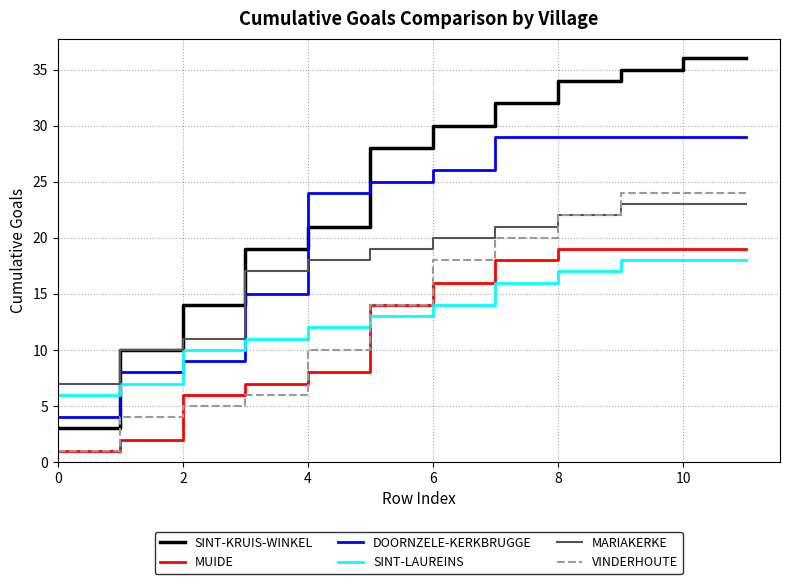

After their last crossing, which series has the higher values: SINT-LAUREINS or MUIDE?

MUIDE